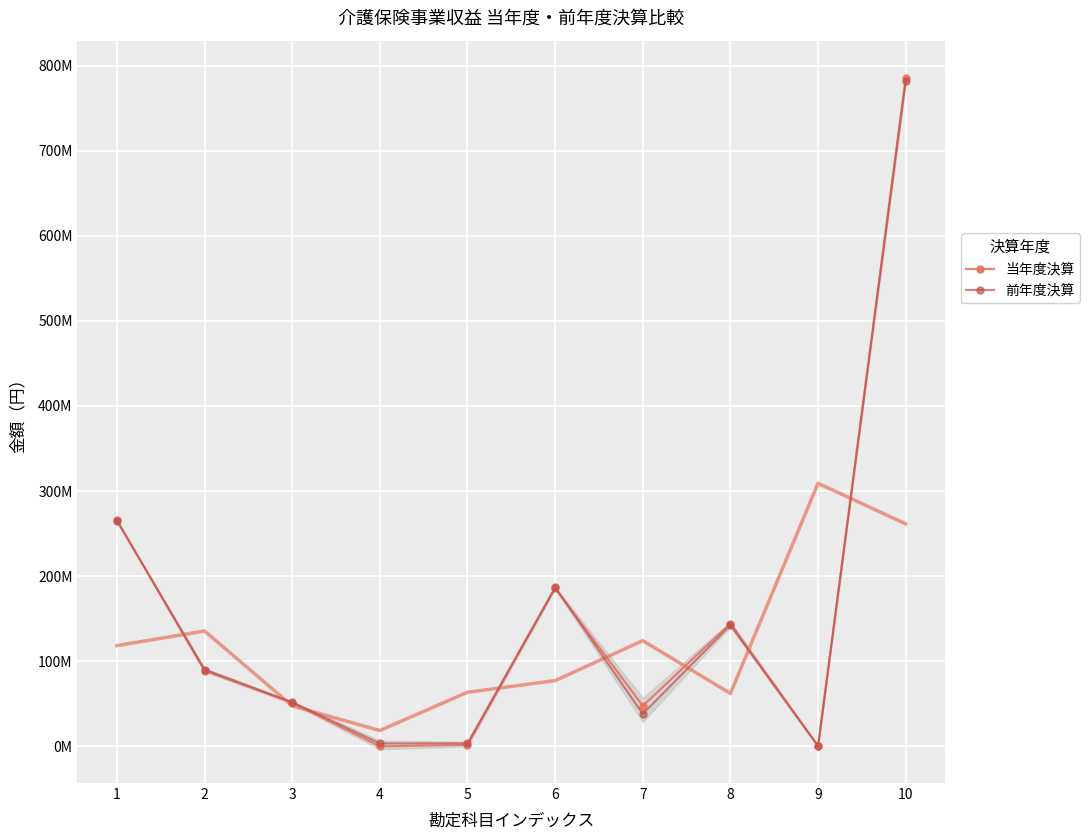

Reading left to right, list all the values displayed in this chart.

当年度決算: 265529170	88950538	51115910	0	1746010	185877114	47594960	144335552	550000	785699254
前年度決算: 265325338	90305658	51867610	3440650	3503300	186753086	38167600	142316753	180000	781859995